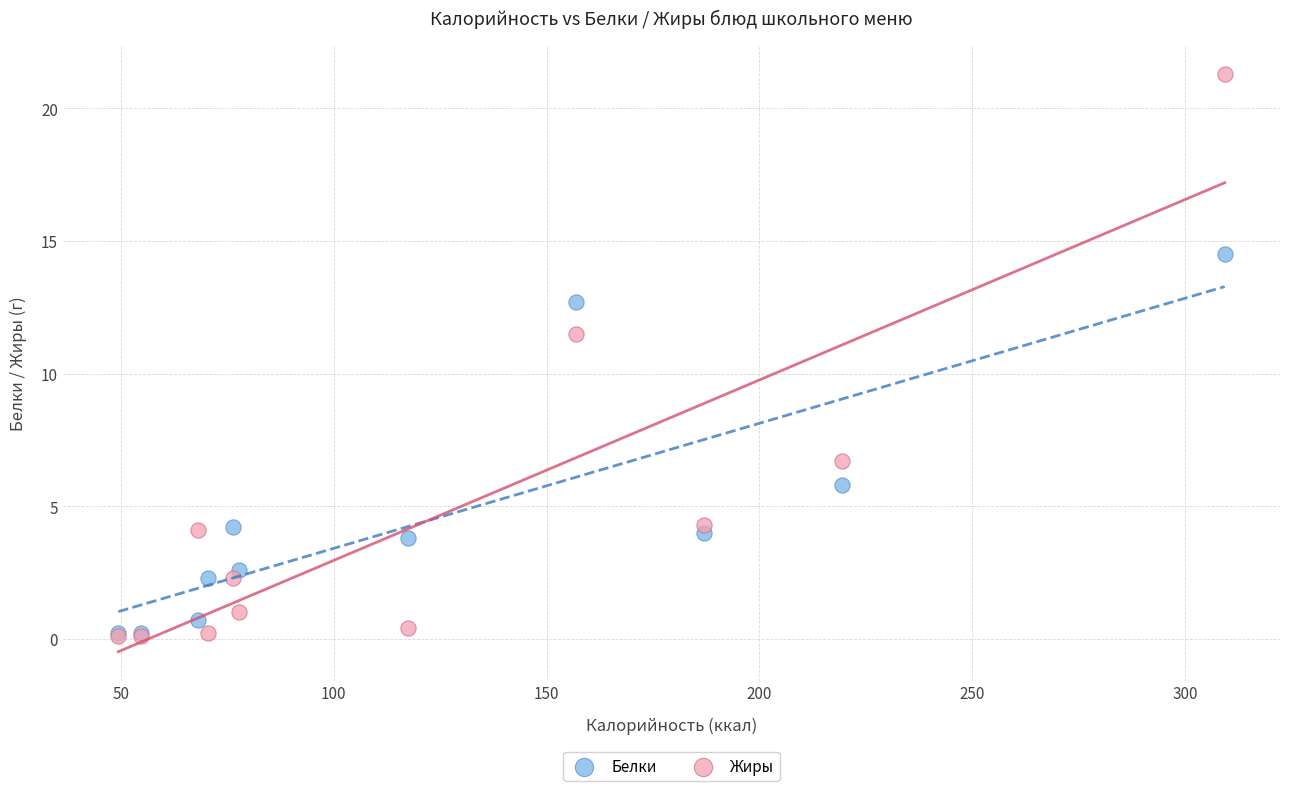

In the Жиры series, what Y value is closest to 10?

11.5